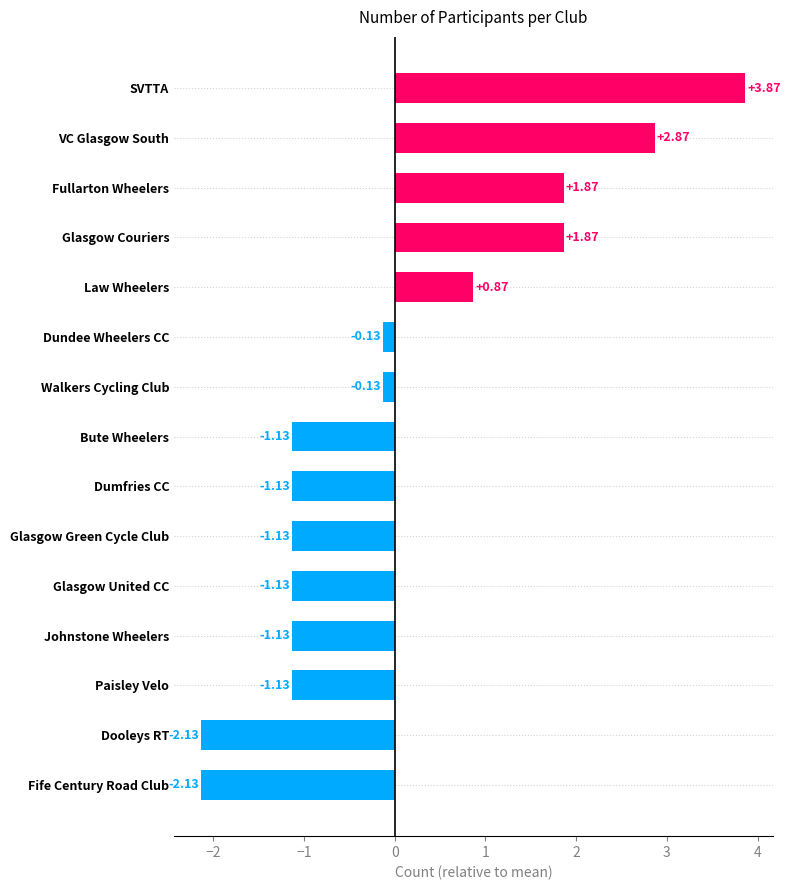

What is the label of the 11th bar from the bottom?

Law Wheelers